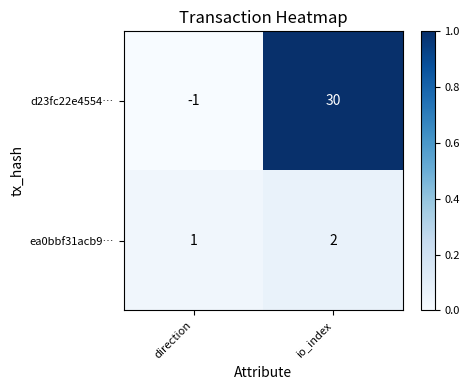

Which series changed the most between direction and io_index?

d23fc22e4554…